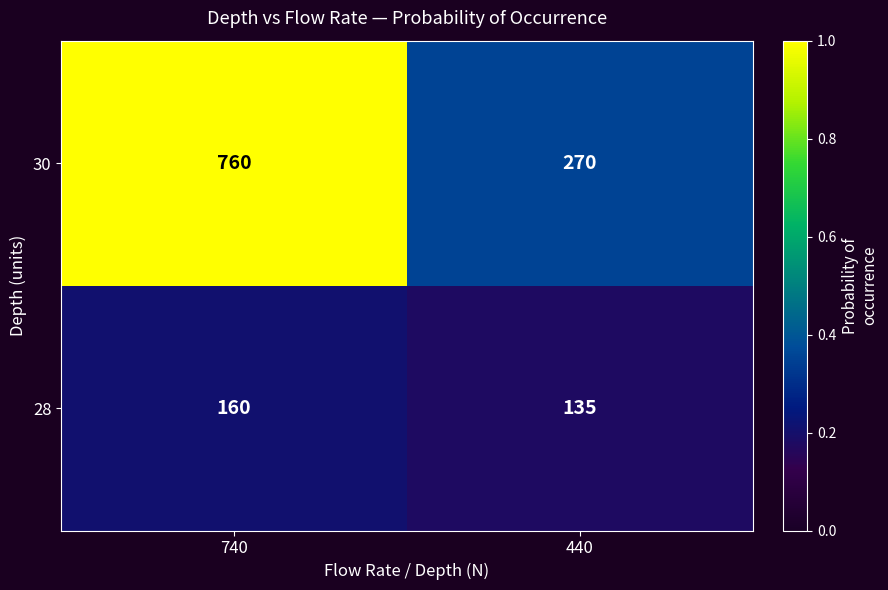

At 440, list the series in order from largest to smallest.

30, 28